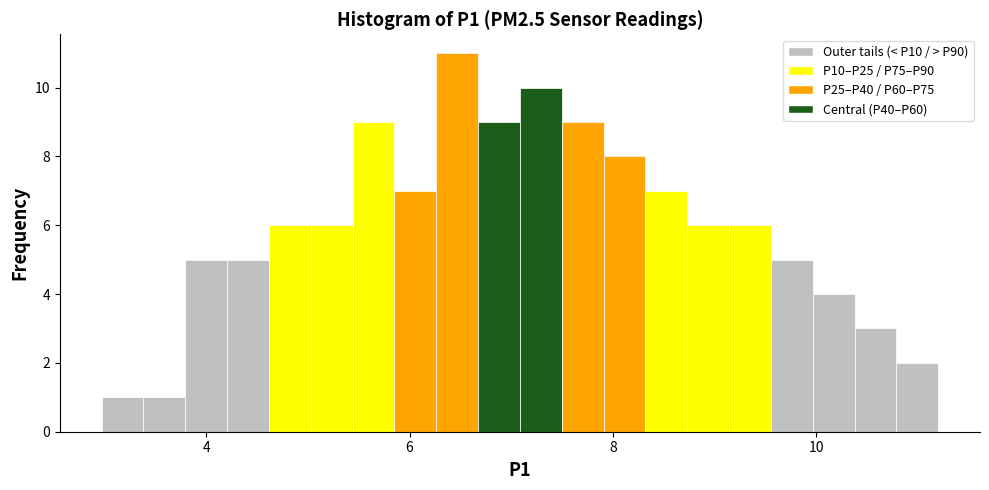

Around what value on the x-axis is the tallest bar? Give the approximate position of its centre, as read against the axis.

6.4